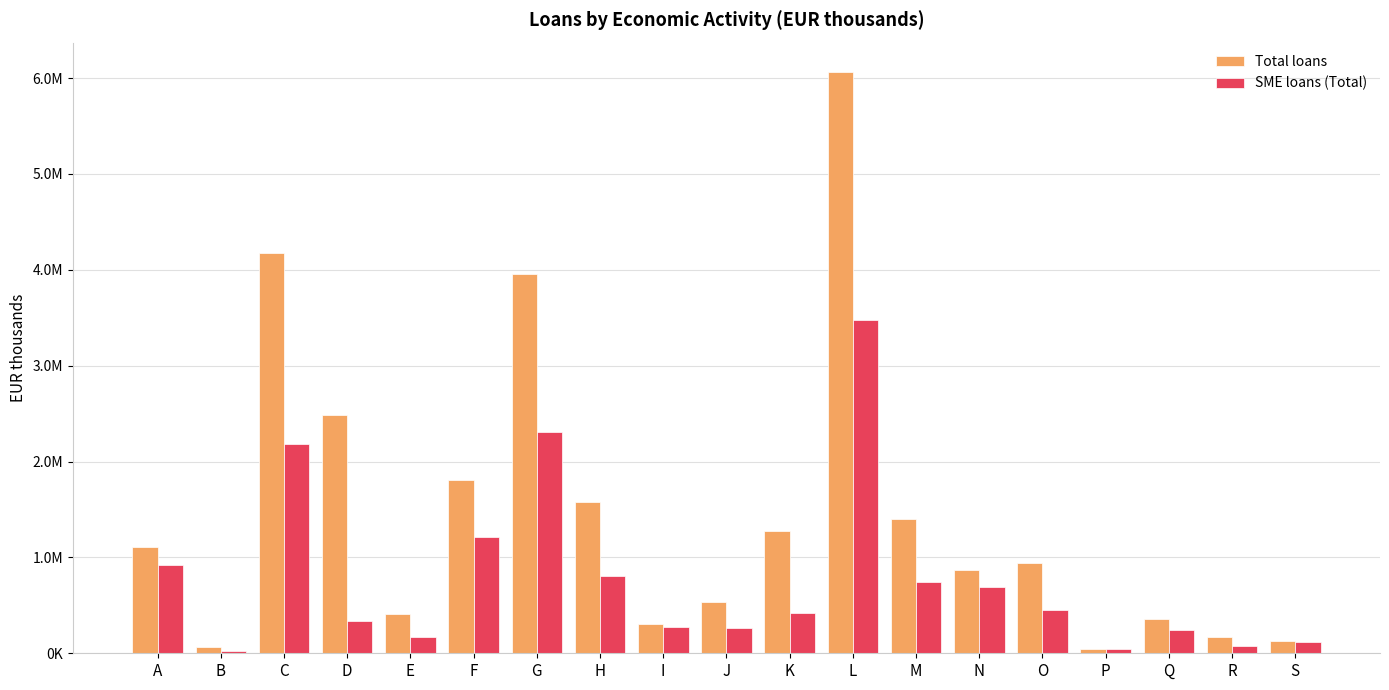

At which label does Total loans reach its minimum?

P